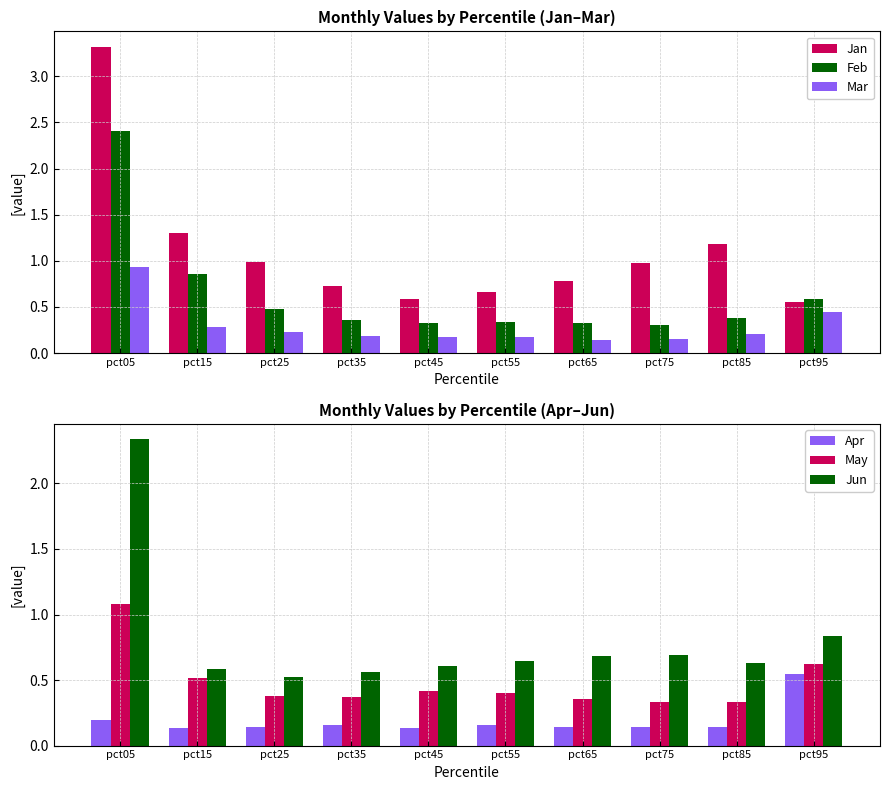

Reading left to right, extract all data points from this chart.

Jan: pct05=3.3	pct15=1.3	pct25=1.0	pct35=0.7	pct45=0.6	pct55=0.7	pct65=0.8	pct75=1.0	pct85=1.2	pct95=0.5
Feb: pct05=2.4	pct15=0.9	pct25=0.5	pct35=0.4	pct45=0.3	pct55=0.3	pct65=0.3	pct75=0.3	pct85=0.4	pct95=0.6
Mar: pct05=0.9	pct15=0.3	pct25=0.2	pct35=0.2	pct45=0.2	pct55=0.2	pct65=0.1	pct75=0.1	pct85=0.2	pct95=0.4
Apr: pct05=0.2	pct15=0.1	pct25=0.1	pct35=0.2	pct45=0.1	pct55=0.2	pct65=0.1	pct75=0.1	pct85=0.1	pct95=0.5
May: pct05=1.1	pct15=0.5	pct25=0.4	pct35=0.4	pct45=0.4	pct55=0.4	pct65=0.4	pct75=0.3	pct85=0.3	pct95=0.6
Jun: pct05=2.3	pct15=0.6	pct25=0.5	pct35=0.6	pct45=0.6	pct55=0.6	pct65=0.7	pct75=0.7	pct85=0.6	pct95=0.8